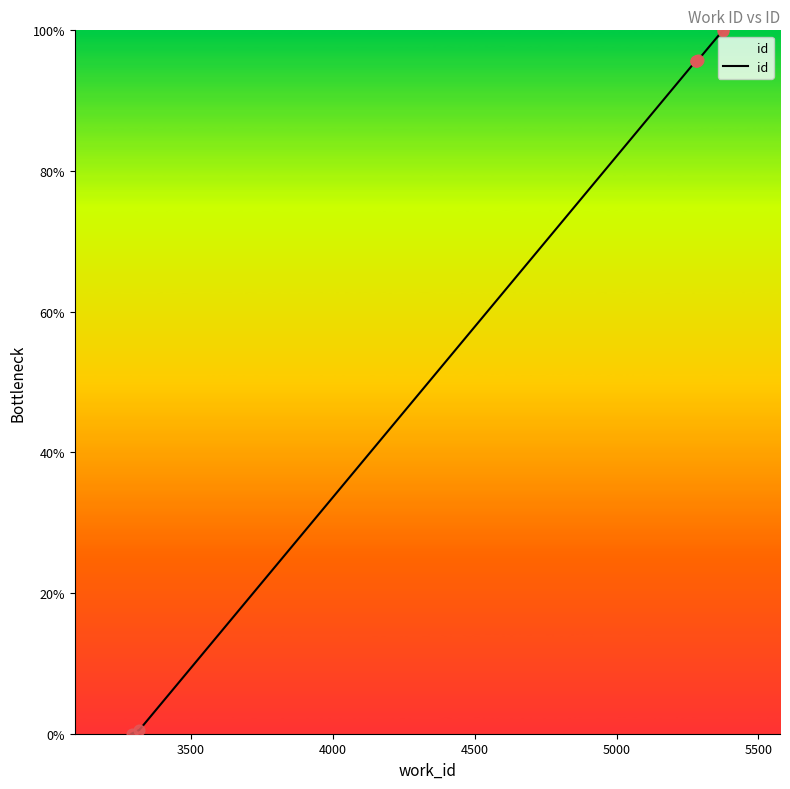

What is the greatest value displayed?

100.0